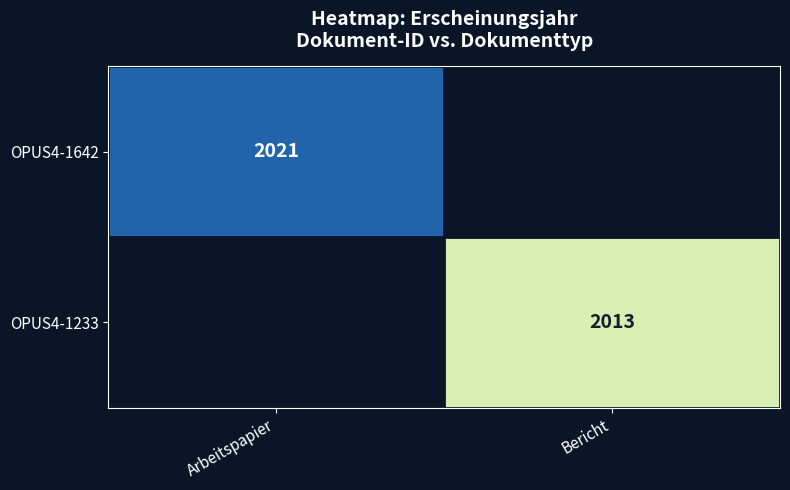

Is the value of OPUS4-1233 at Bericht greater than the value of OPUS4-1642 at Arbeitspapier?

No